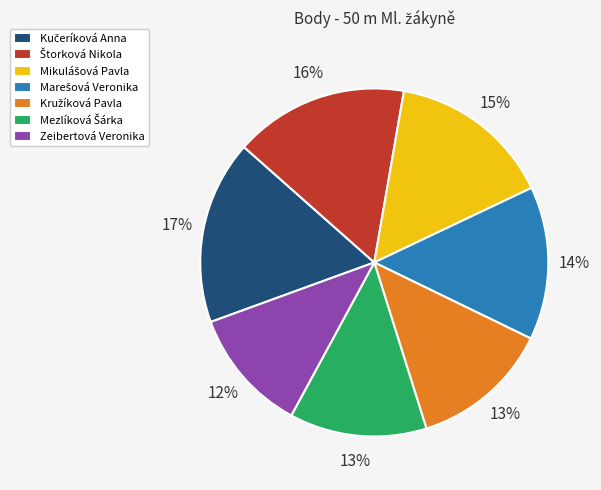

Is there any slice that represents more than half of the pie?

No